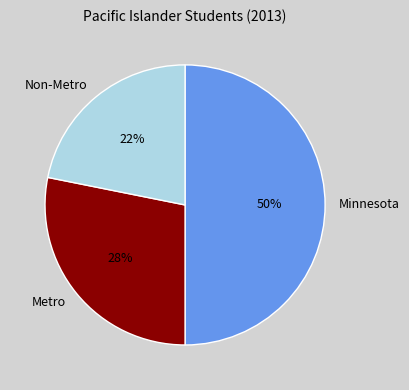

To the nearest percent, what portion does Minnesota represent?

50%